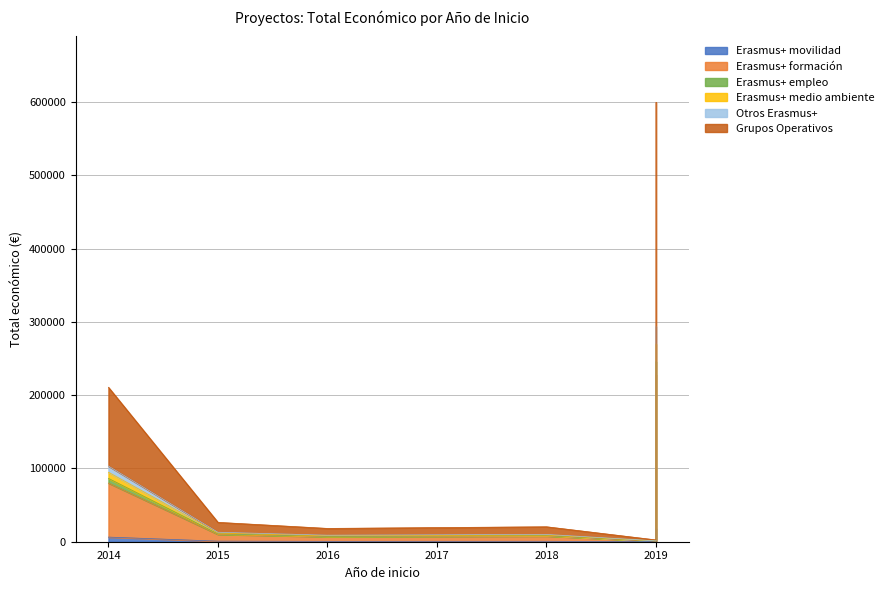

What is the label of the 6th point from the left?

2019